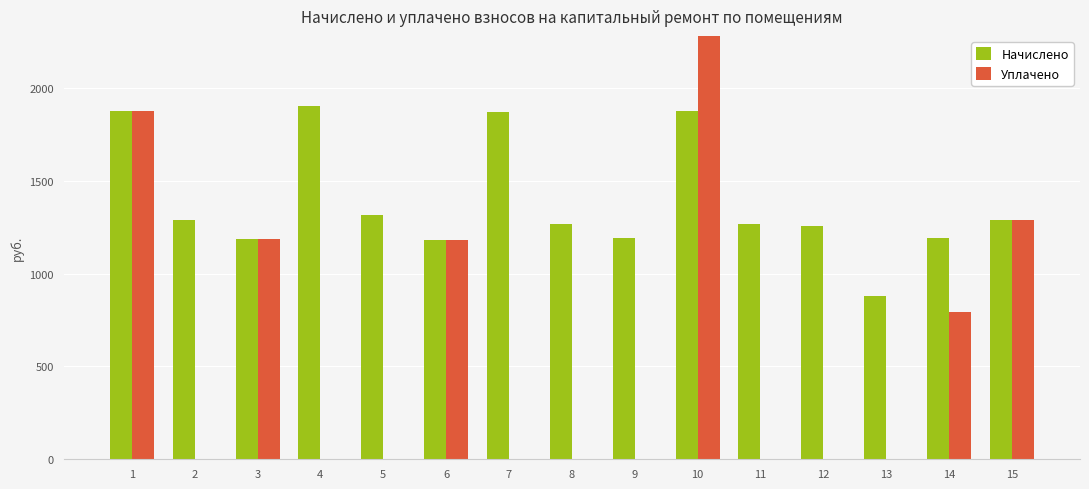

How many bars are there in total?

30